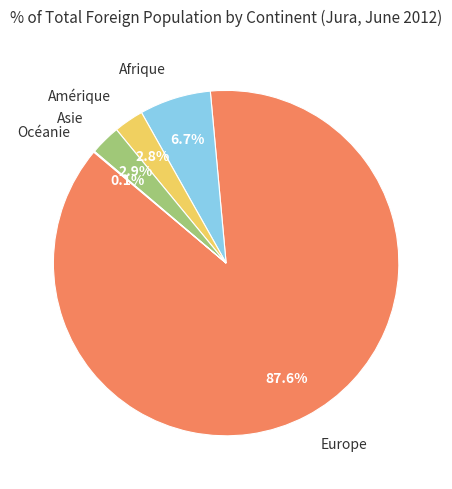

To the nearest percent, what is the difference between the largest and smallest slice percentages?

87%